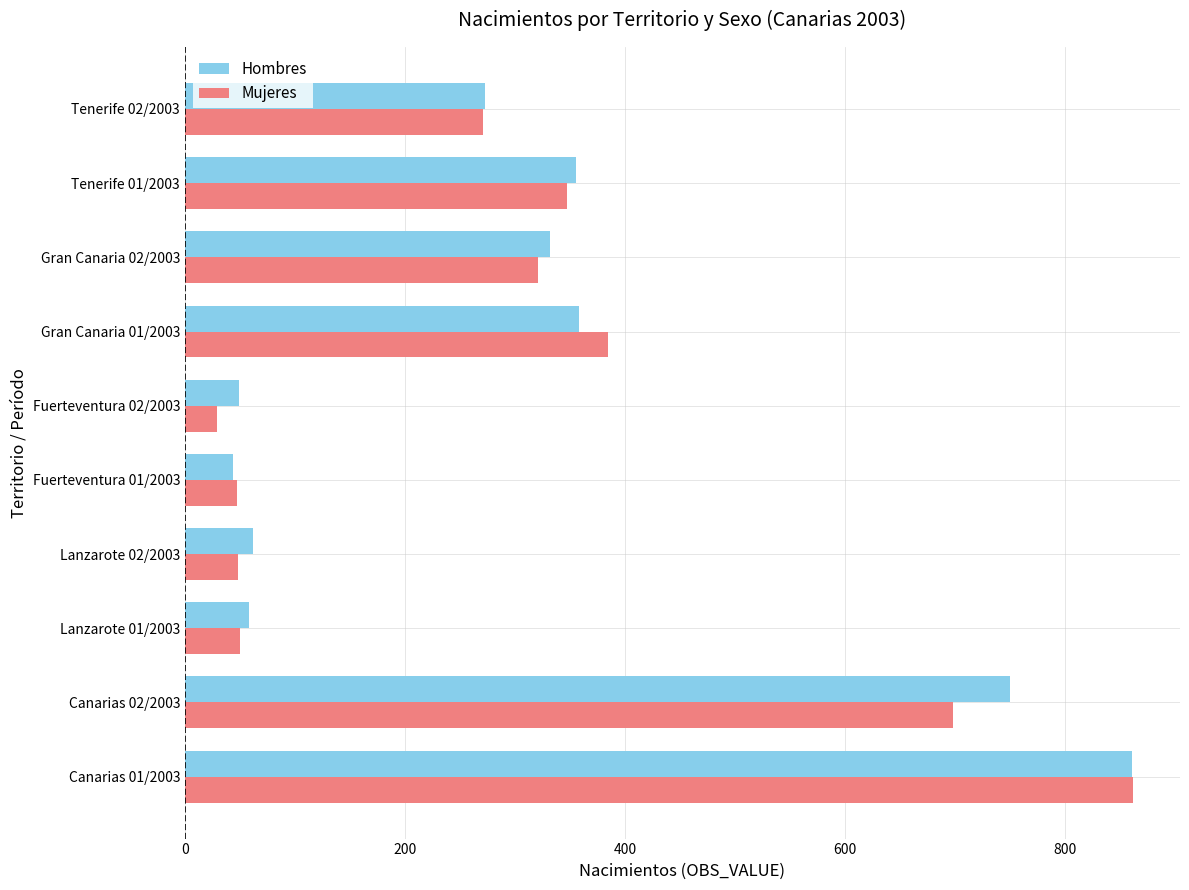

Which series has the largest total across all categories?

Hombres